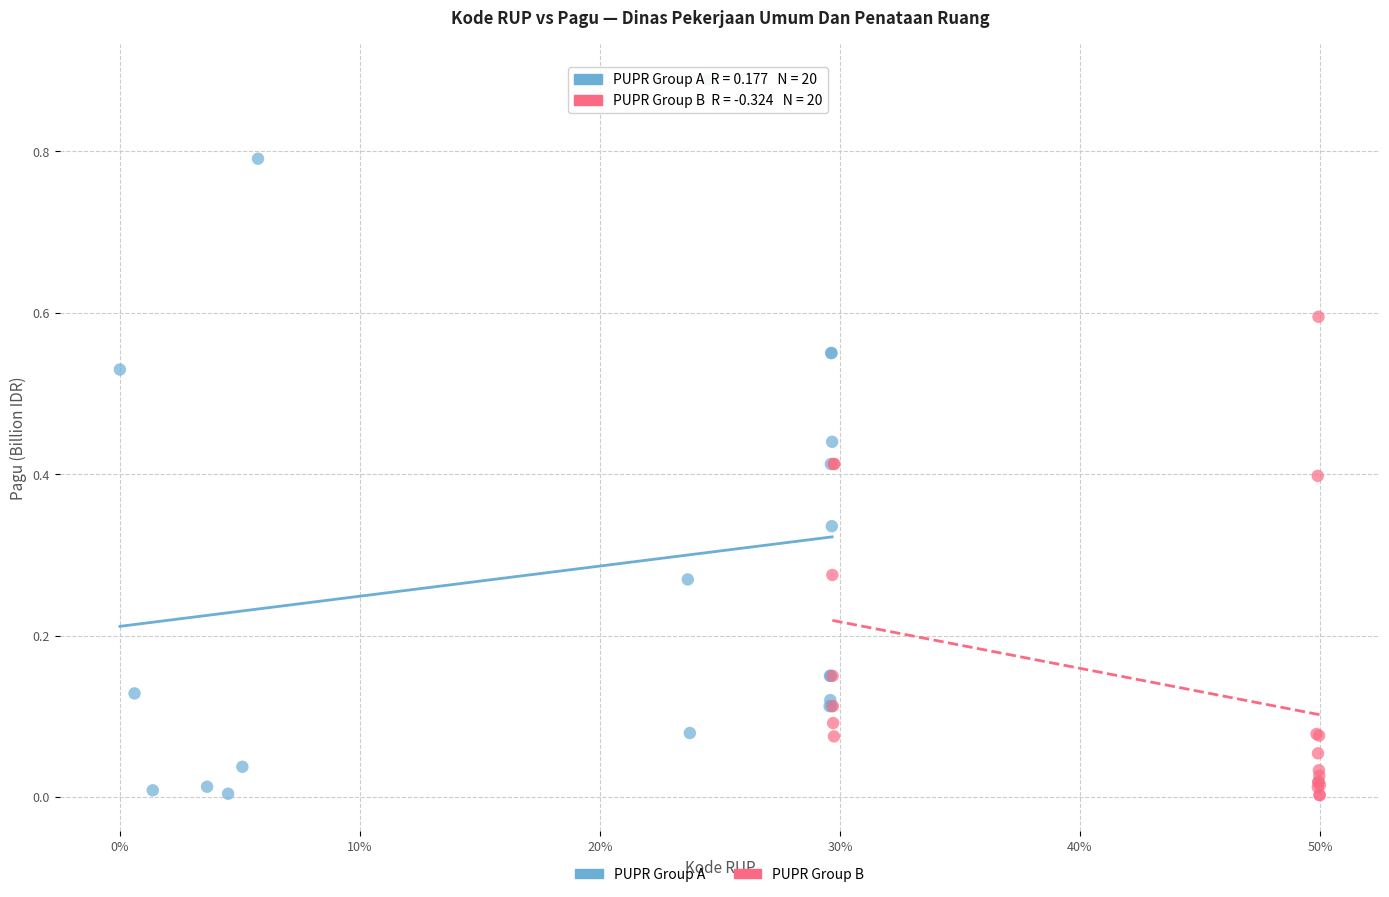

Which series has the largest Y range (max minus min)?

PUPR Group A